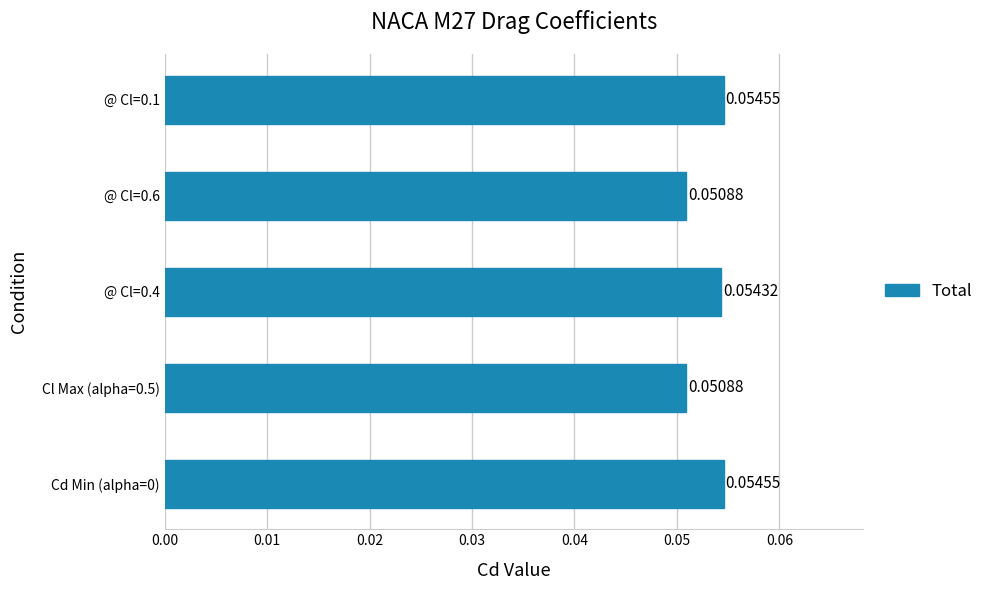

What is the sum of all values?

0.3